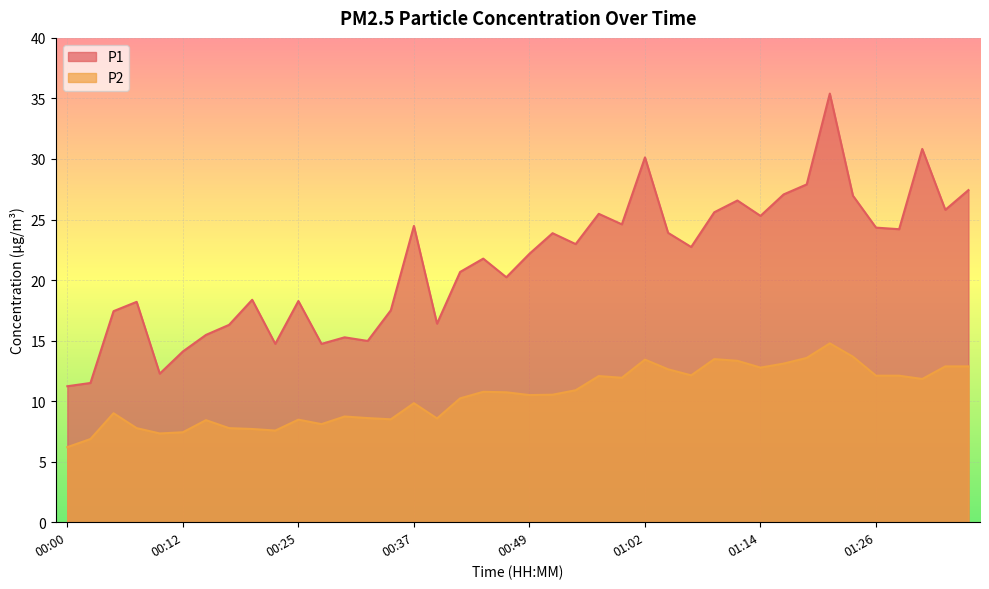

What is the greatest value displayed?

35.4